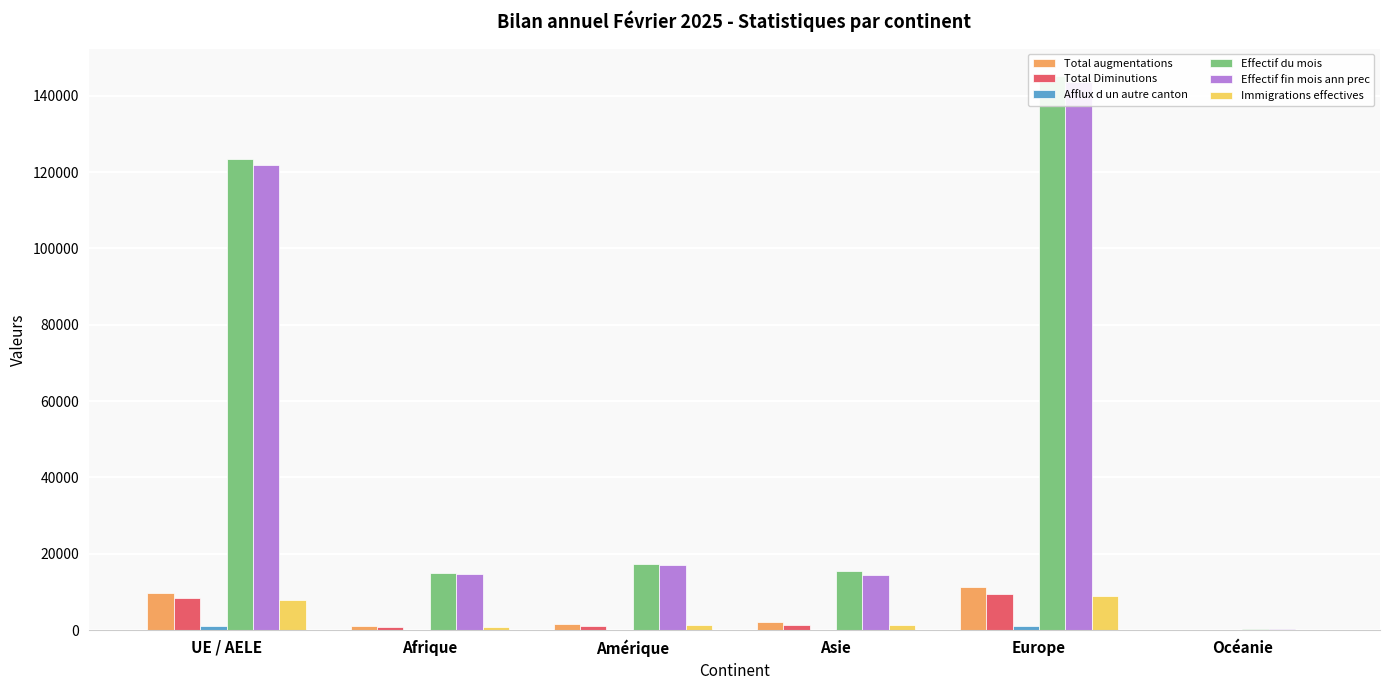

Reading left to right, what are all the values shown in this chart?

Total augmentations: UE / AELE=9864	Afrique=1143	Amérique=1577	Asie=2212	Europe=11436	Océanie=55
Total Diminutions: UE / AELE=8330	Afrique=891	Amérique=1139	Asie=1239	Europe=9562	Océanie=70
Afflux d un autre canton: UE / AELE=1059	Afrique=71	Amérique=61	Asie=94	Europe=1165	Océanie=8
Effectif du mois: UE / AELE=123367	Afrique=14932	Amérique=17378	Asie=15383	Europe=145089	Océanie=409
Effectif fin mois ann prec: UE / AELE=121903	Afrique=14688	Amérique=17111	Asie=14432	Europe=143447	Océanie=430
Immigrations effectives: UE / AELE=7876	Afrique=765	Amérique=1327	Asie=1359	Europe=8912	Océanie=44